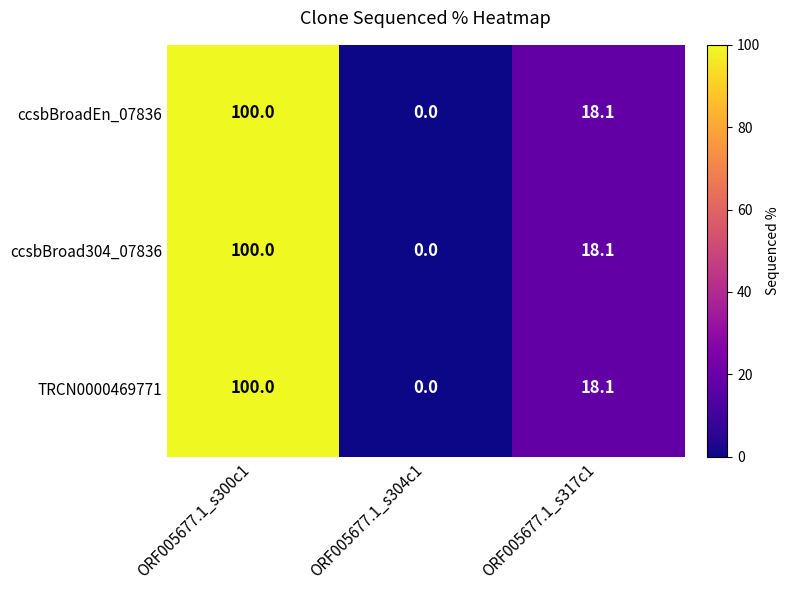

How many distinct data groups are displayed?

3